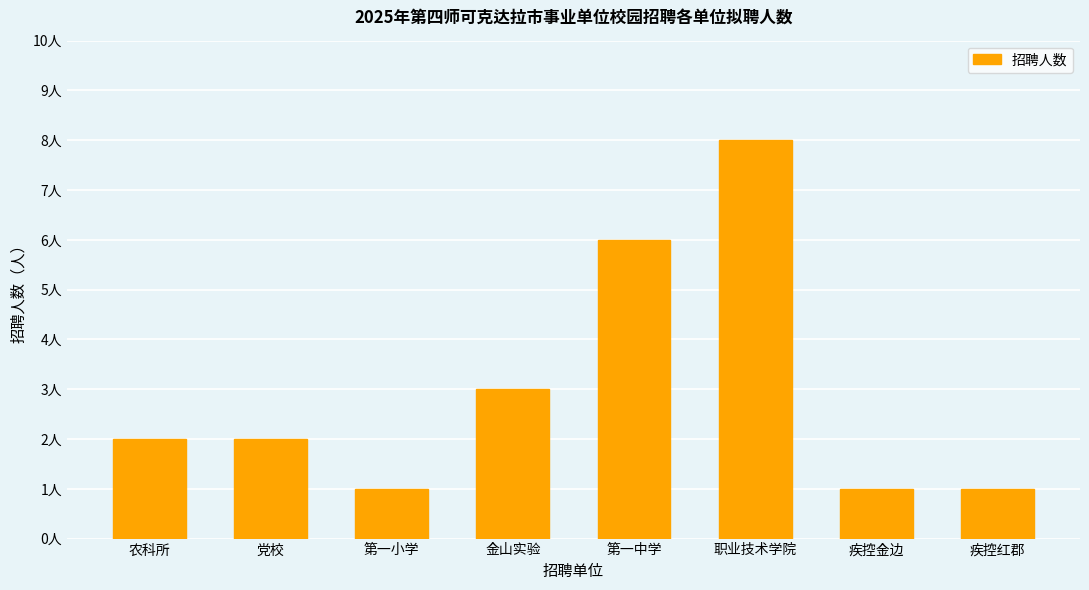

What is the difference between the maximum and minimum values?

7